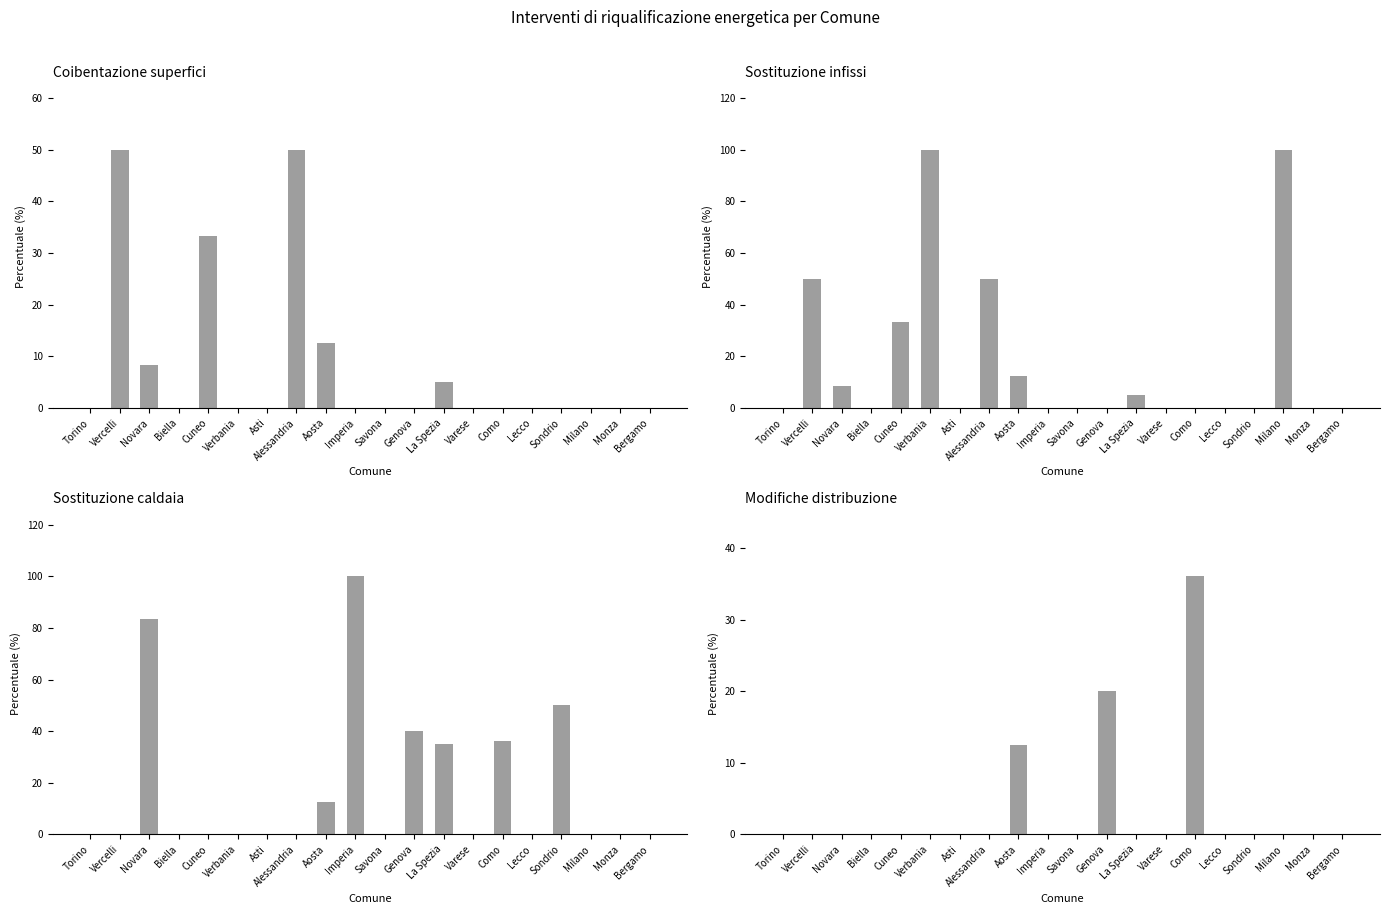

What is the difference between the second highest and minimum values in the Coibentazione superfici series?

50.0